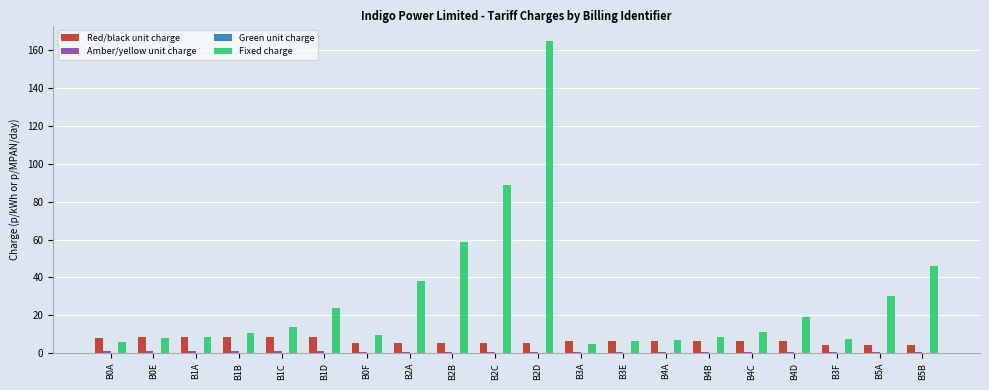

True or false: Red/black unit charge has a value of 6.5 at B4D.

True